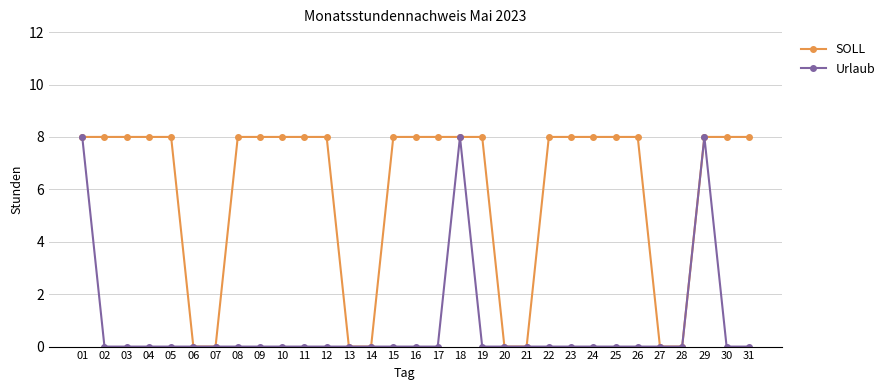

Reading left to right, transcribe all the data shown in this chart.

SOLL: 8	8	8	8	8	0	0	8	8	8	8	8	0	0	8	8	8	8	8	0	0	8	8	8	8	8	0	0	8	8	8
Urlaub: 8	0	0	0	0	0	0	0	0	0	0	0	0	0	0	0	0	8	0	0	0	0	0	0	0	0	0	0	8	0	0